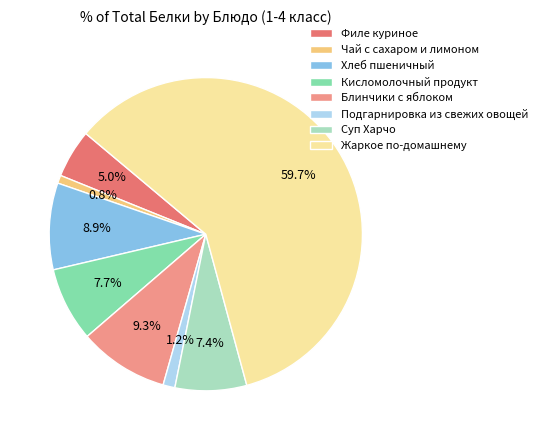

Is there any slice that represents more than half of the pie?

Yes